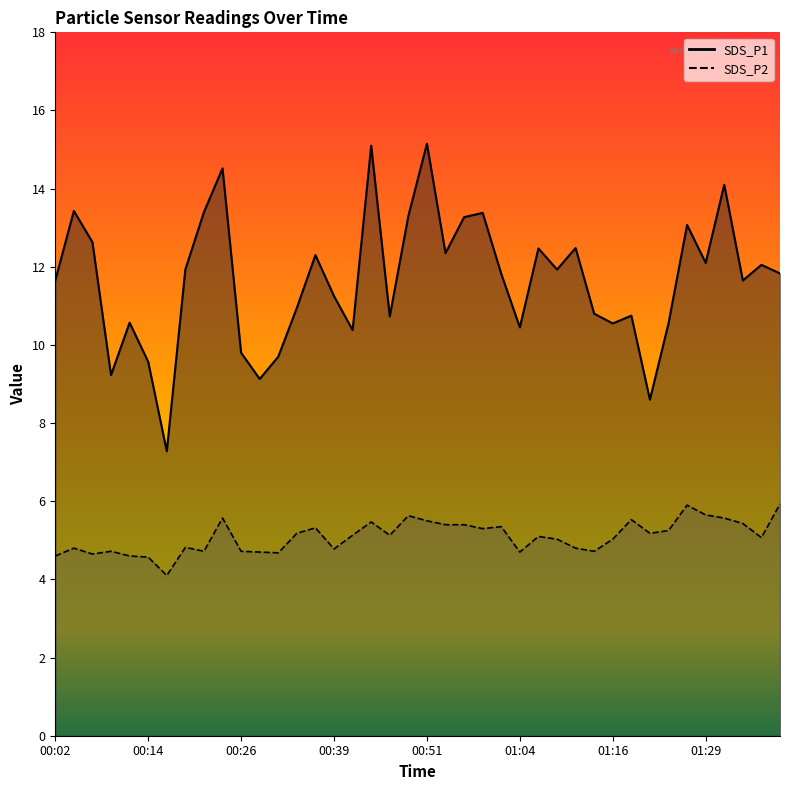

How many values in the SDS_P2 series are below 5?

16